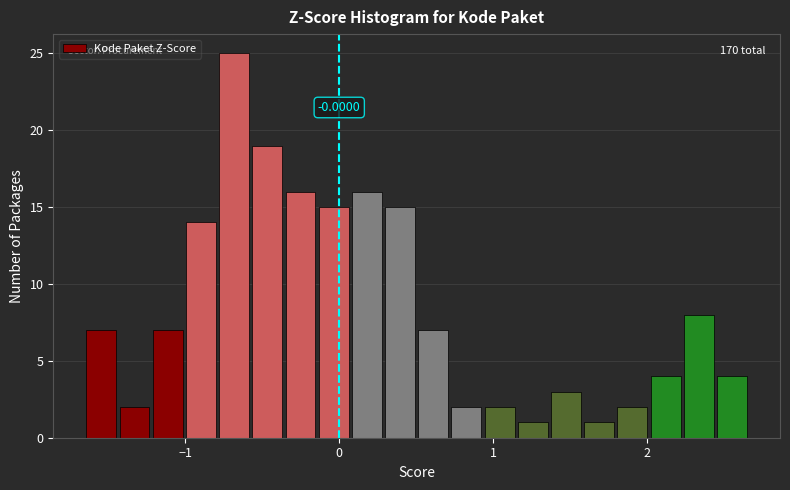

Read against the x-axis, roughly where is the centre of the tallest bar?

-0.7